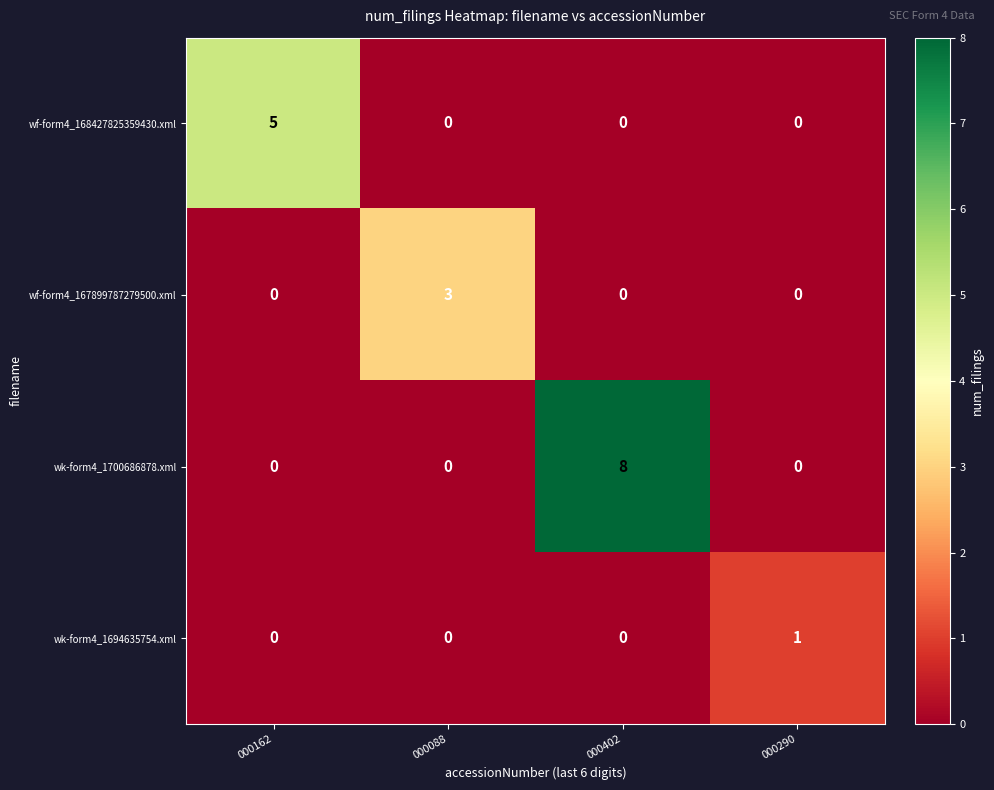

Which category has the highest value in the wf-form4_167899787279500.xml series?

000088